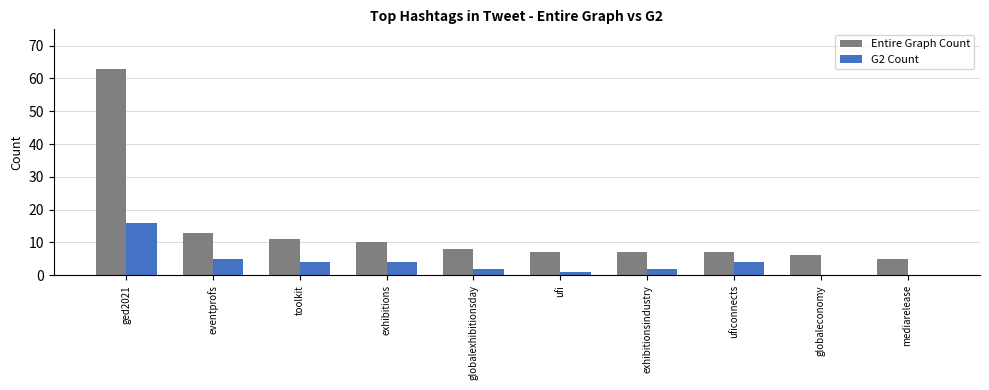

At which category is the sum across all series the highest?

ged2021